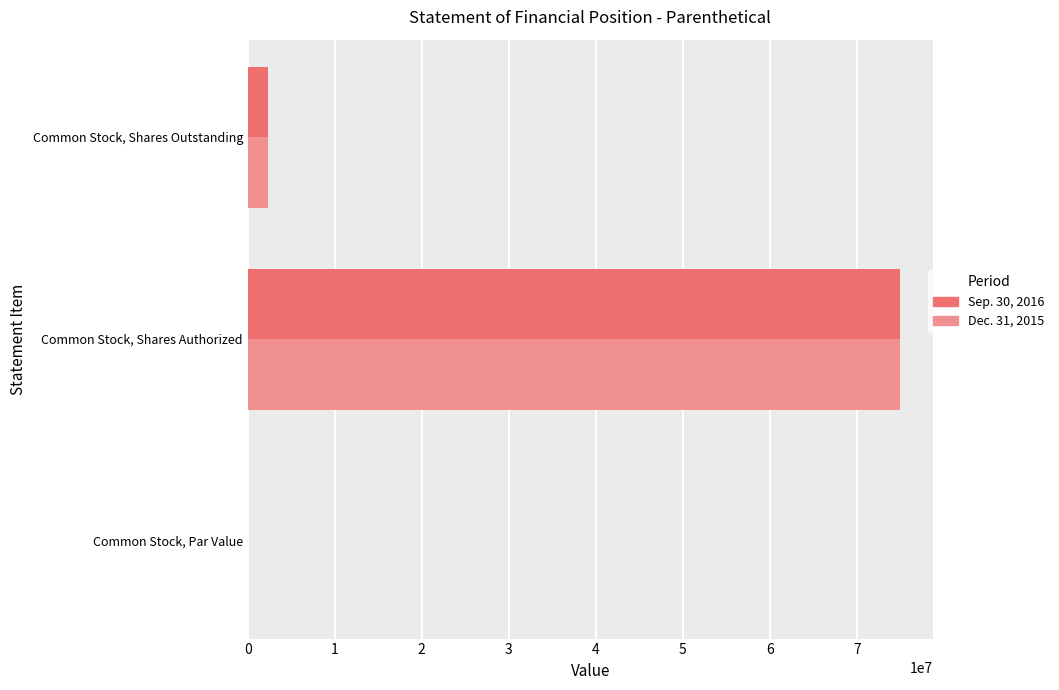

At which label does Sep. 30, 2016 reach its peak?

Common Stock, Shares Authorized